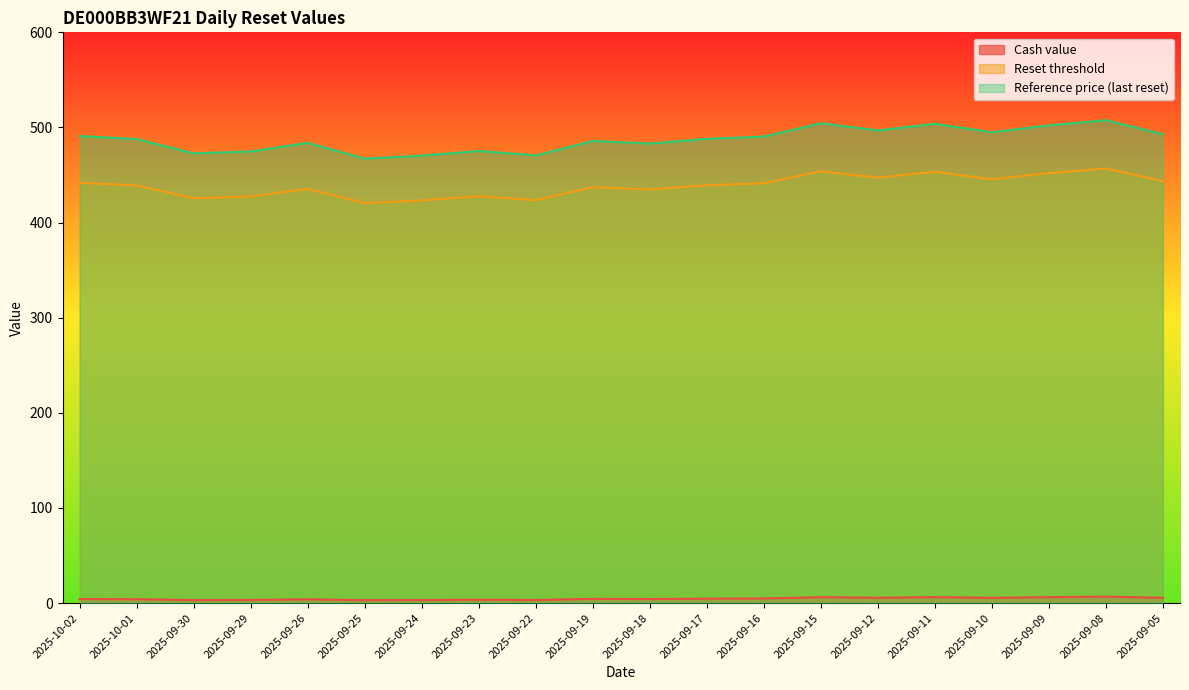

True or false: Reset threshold and Cash value intersect in this chart.

False